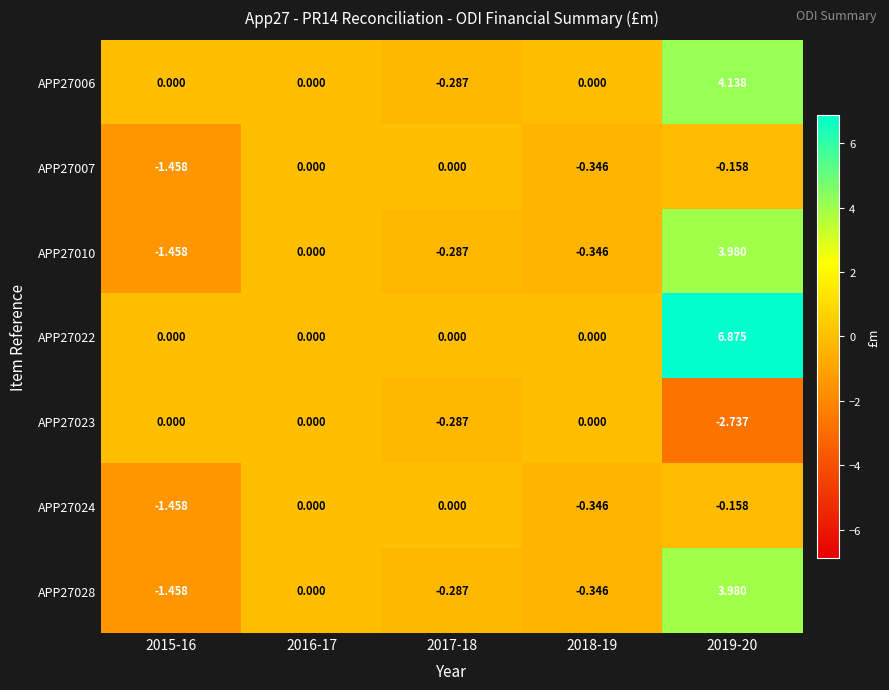

Between 2018-19 and 2015-16, which is larger?

2018-19